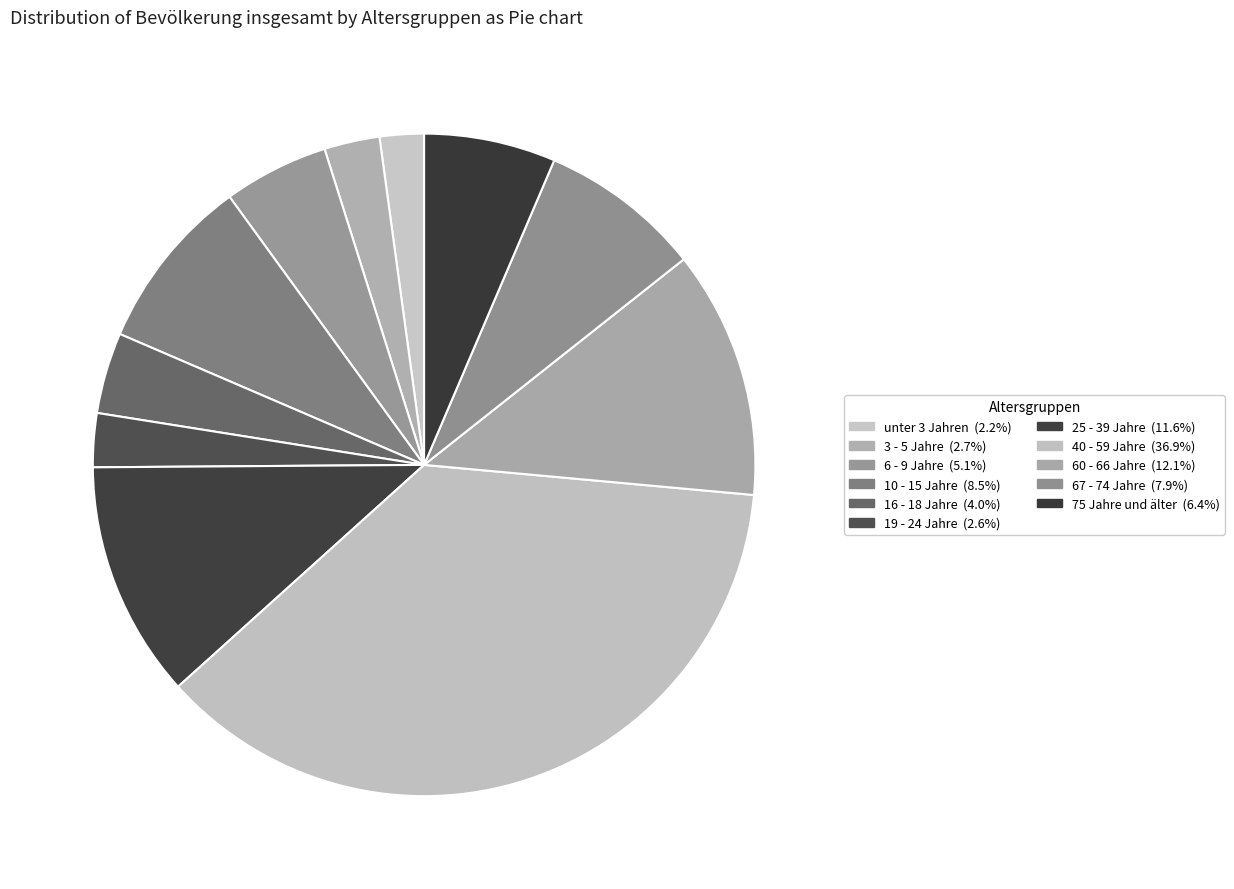

Which slice is the smallest?

unter 3 Jahren